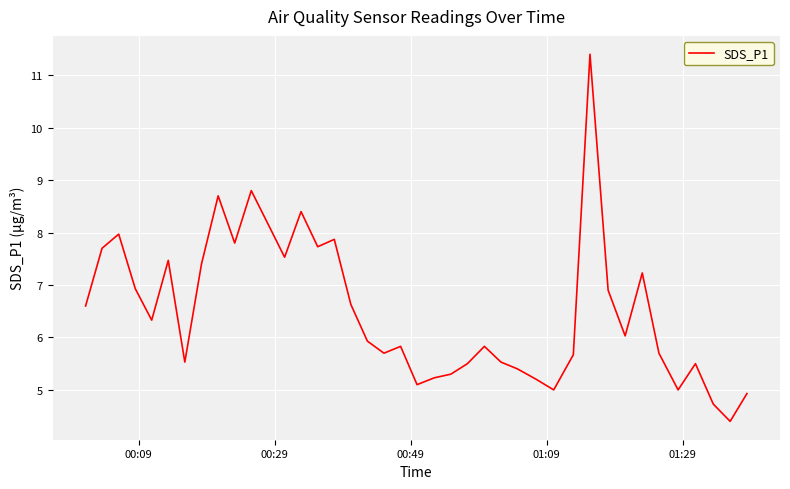

What is the maximum value shown in the chart?

11.4